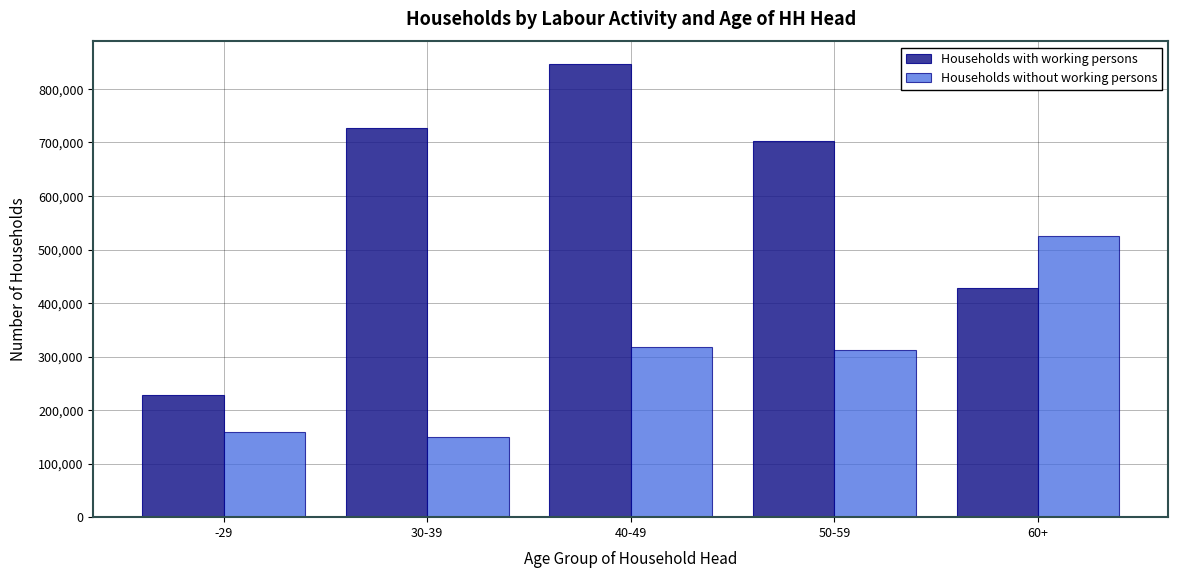

Reading left to right, transcribe all the data shown in this chart.

Households with working persons: -29=228167	30-39=726951	40-49=846550	50-59=702037	60+=428550
Households without working persons: -29=158251	30-39=149595	40-49=317301	50-59=312420	60+=525045